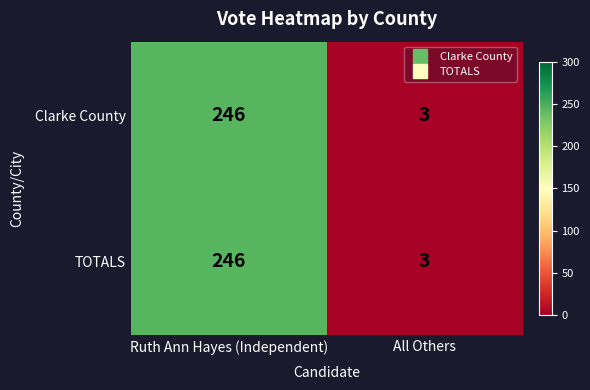

At which category does the chart reach its minimum across all series?

All Others